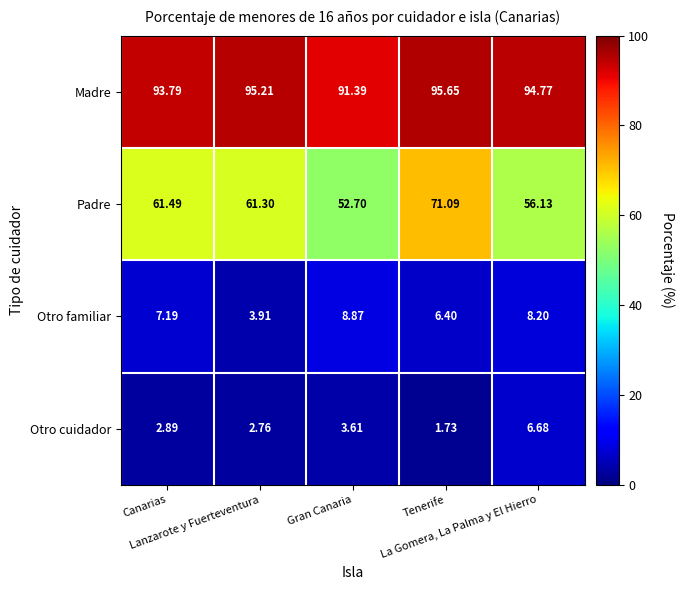

Which category has the lowest value across all series?

Tenerife